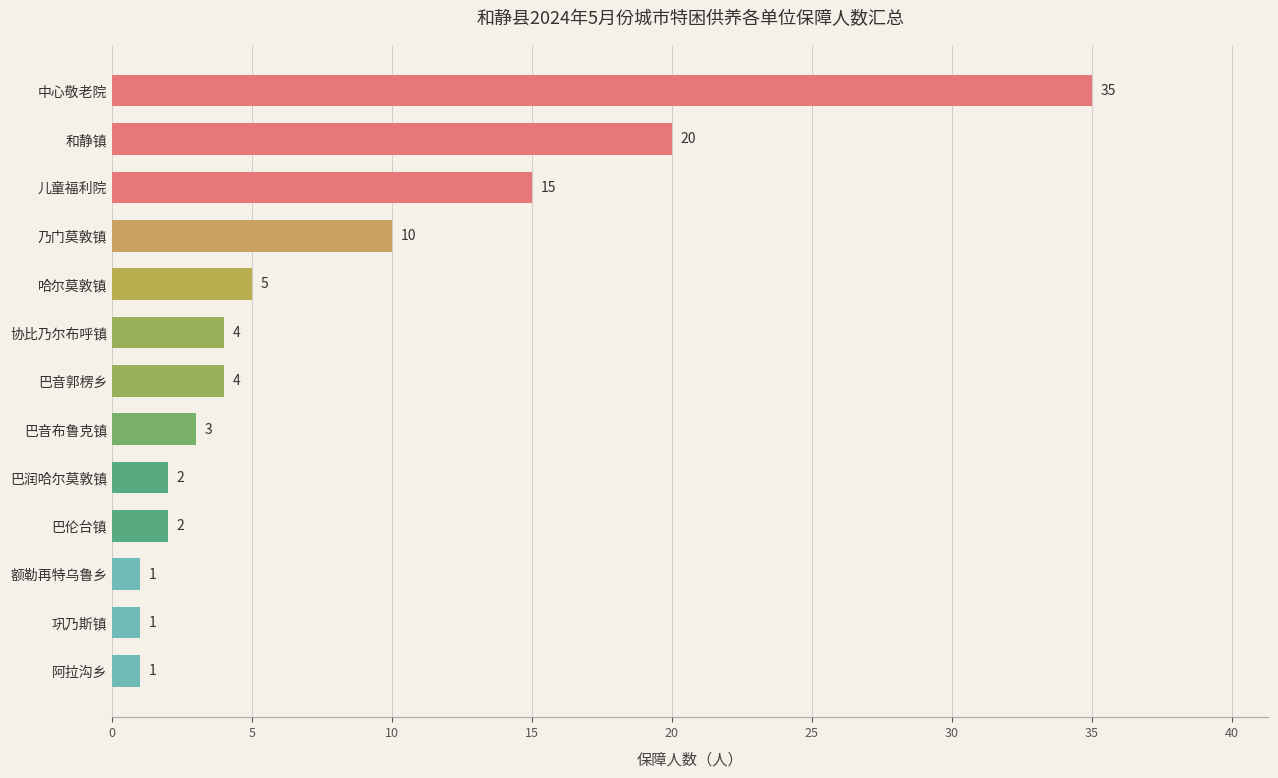

What is the change in value from 巩乃斯镇 to 巴伦台镇?

+1